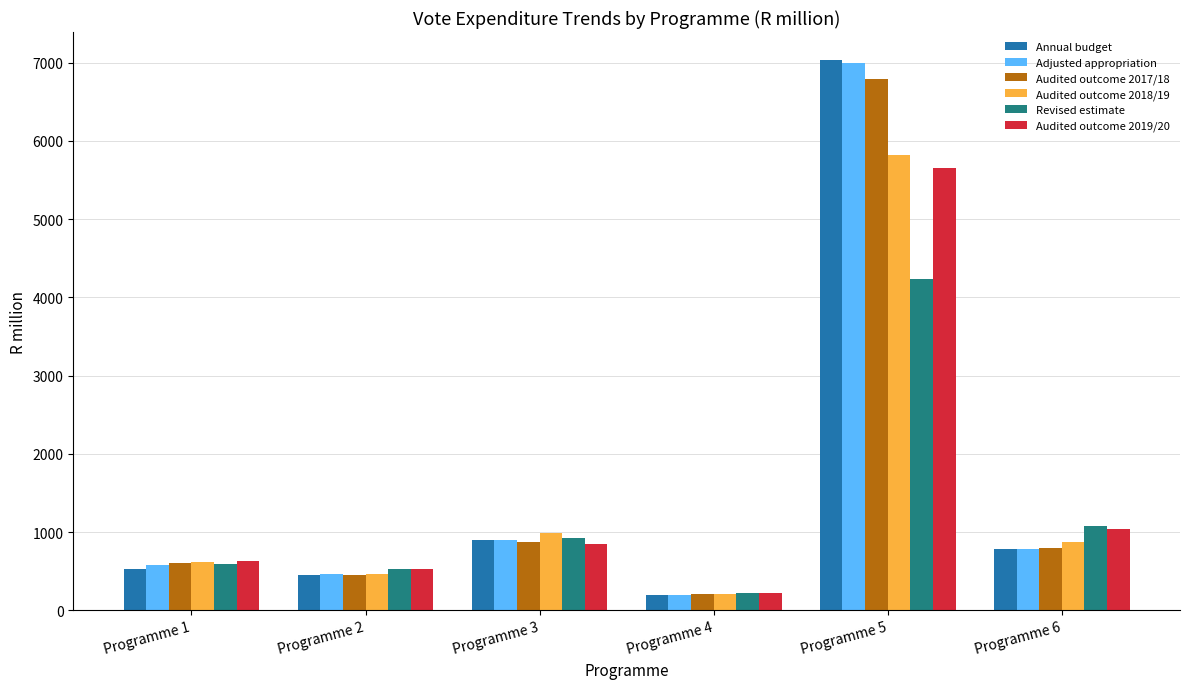

At which label is Annual budget closest to 3615?

Programme 3